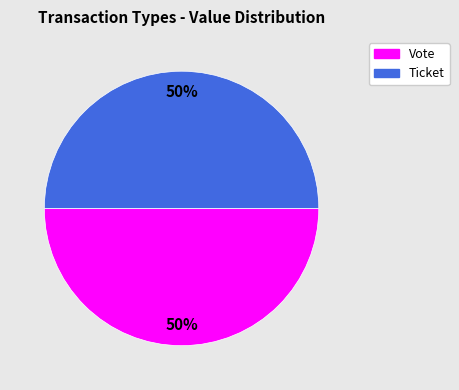

Is it true that Vote is 50% of the pie?

True